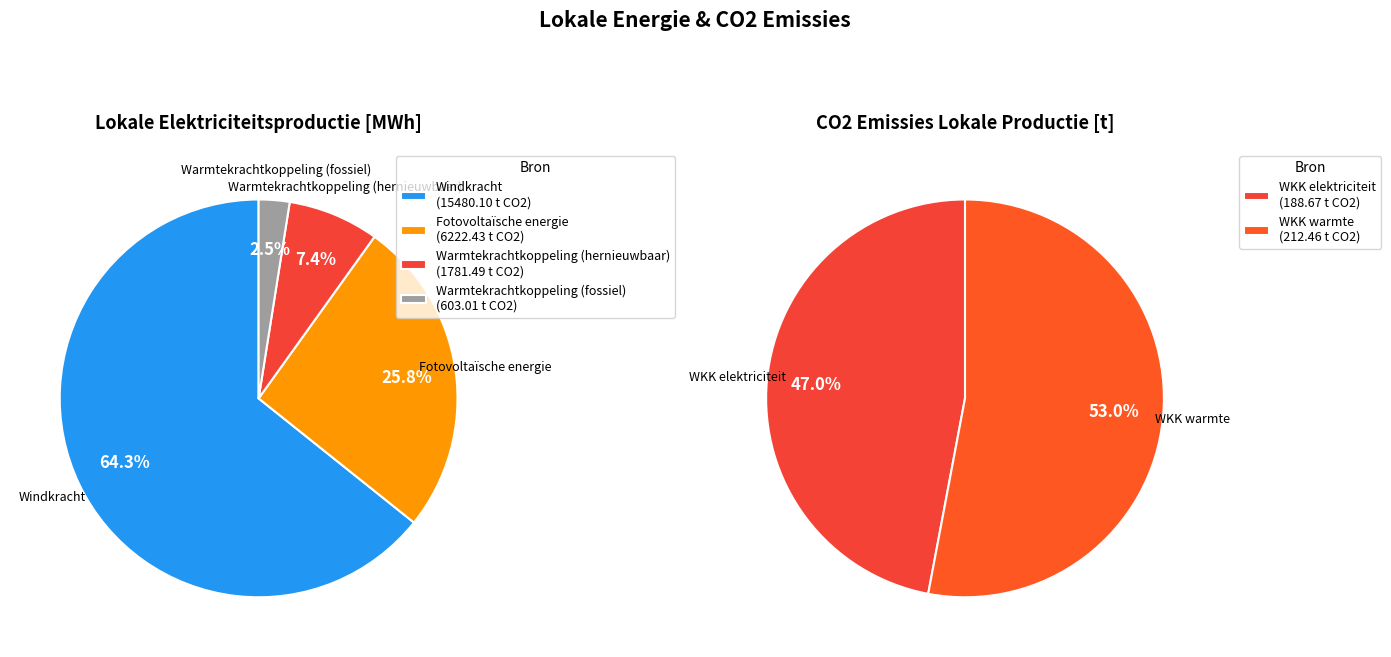

To the nearest percent, what percentage of the pie is Warmtekrachtkoppeling (elektriciteit)?

47%